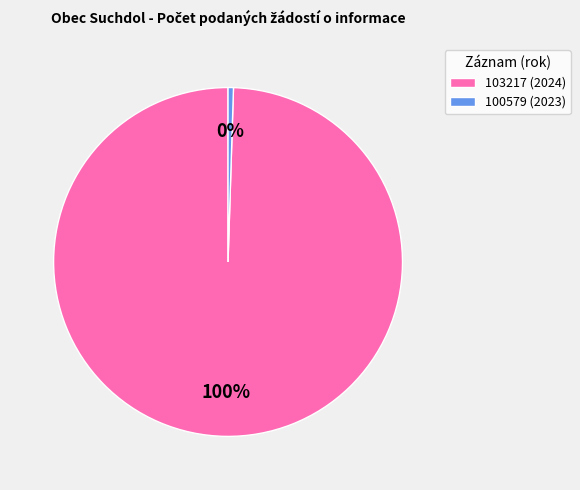

What percentage is the 103217 (2024) slice, to the nearest percent?

100%